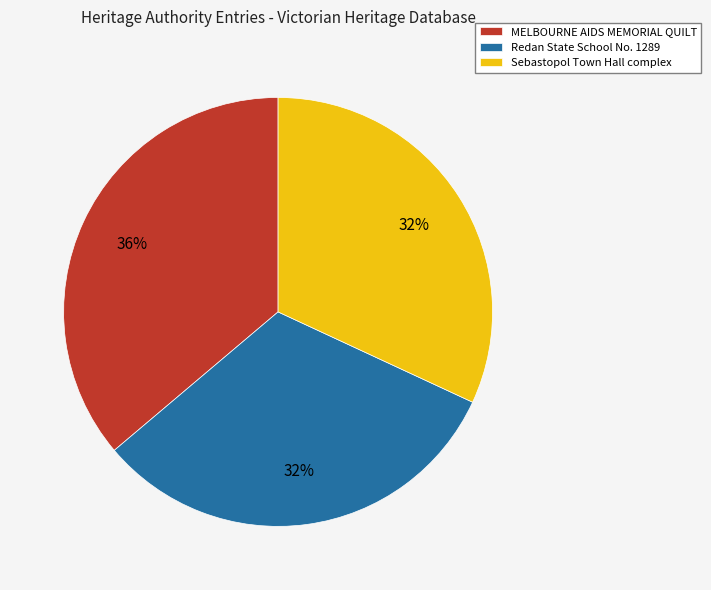

How many segments does this pie chart have?

3